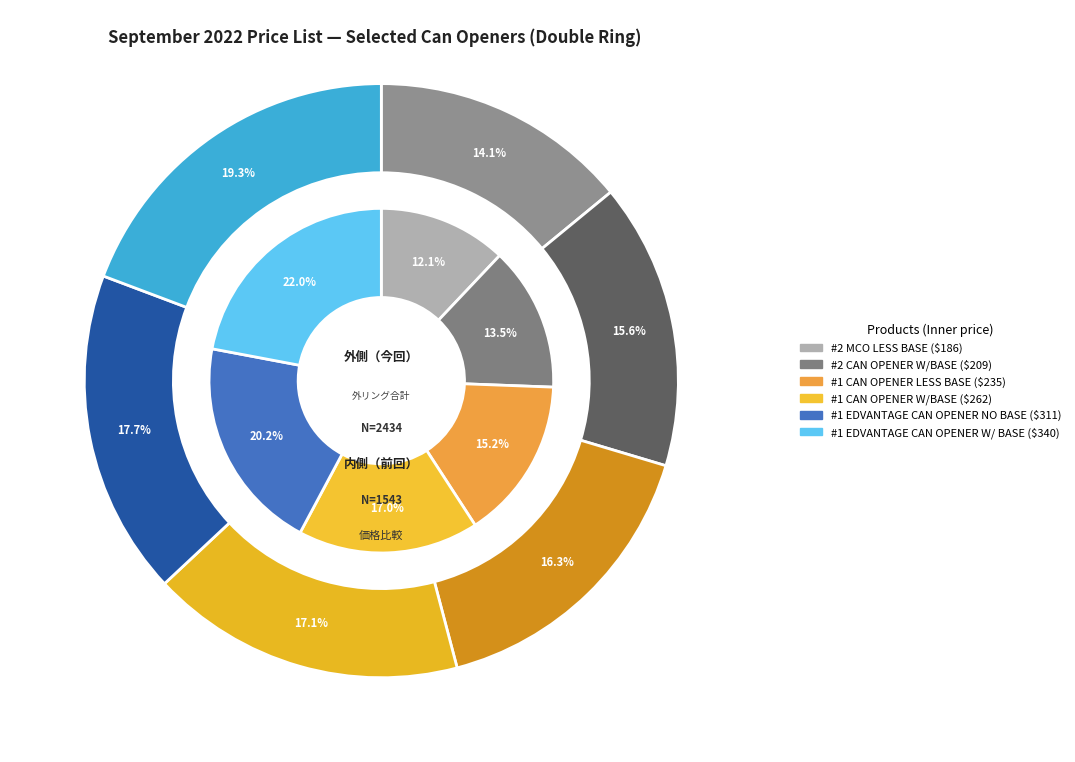

To the nearest percent, what is the combined percentage of #1 EDVANTAGE CAN OPENER W/ BASE and #1 CAN OPENER LESS BASE?

36%